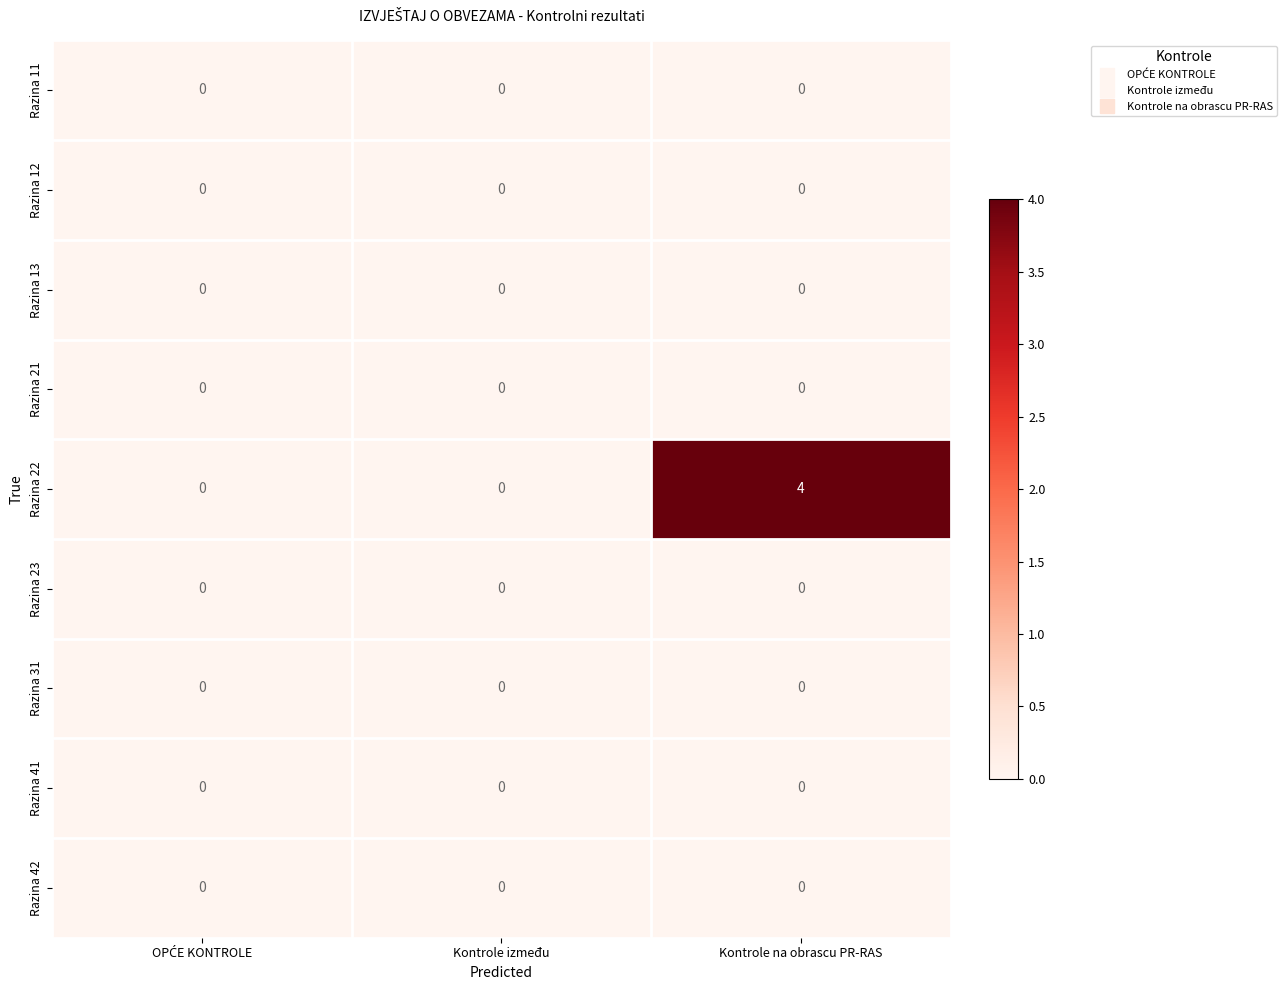

How many series are shown in this chart?

9